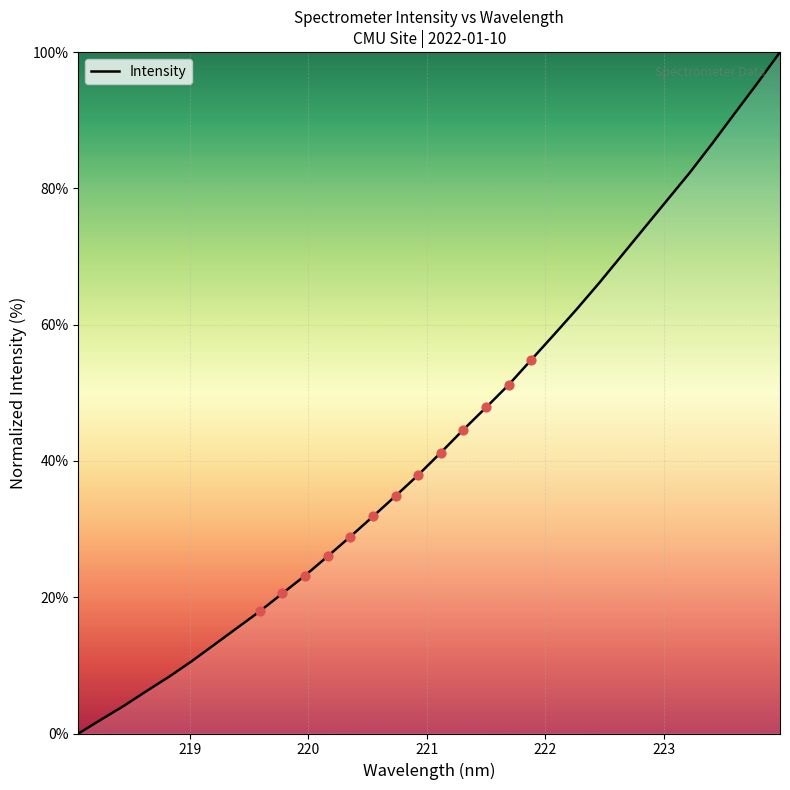

What is the maximum value shown in the chart?

100.0